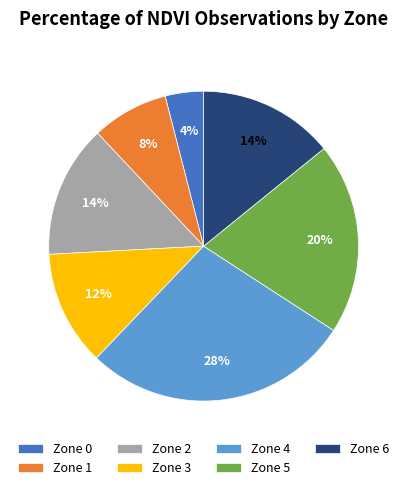

To the nearest percent, what is the combined percentage of Zone 6 and Zone 5?

34%